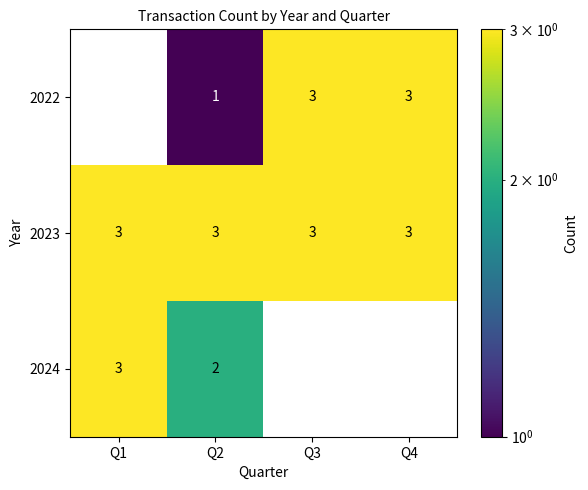

Reading right to left, transcribe all the data shown in this chart.

2022: Q4=3	Q3=3	Q2=1	Q1=0
2023: Q4=3	Q3=3	Q2=3	Q1=3
2024: Q4=0	Q3=0	Q2=2	Q1=3